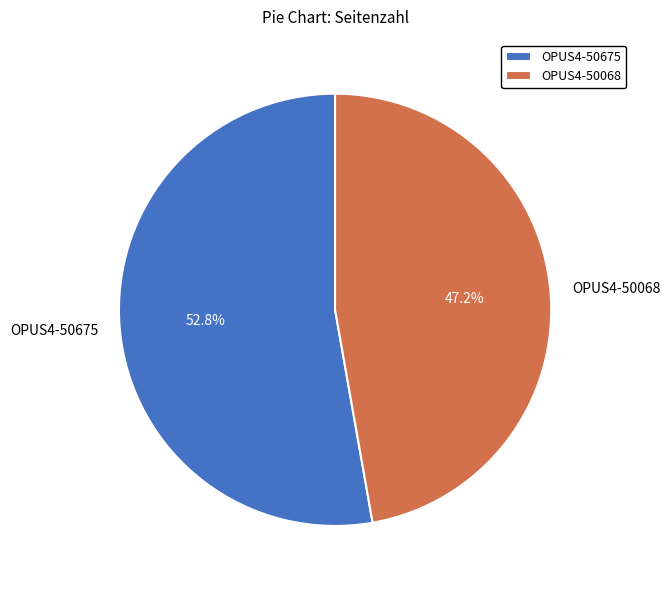

Which has a higher value, OPUS4-50675 or OPUS4-50068?

OPUS4-50675